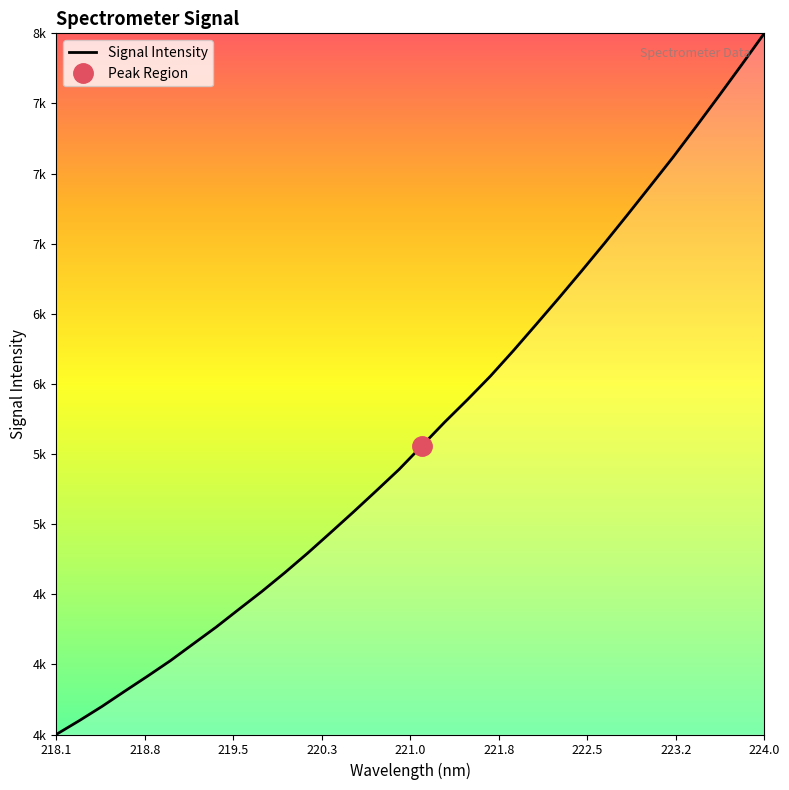

Count the number of categories in the chart.

32